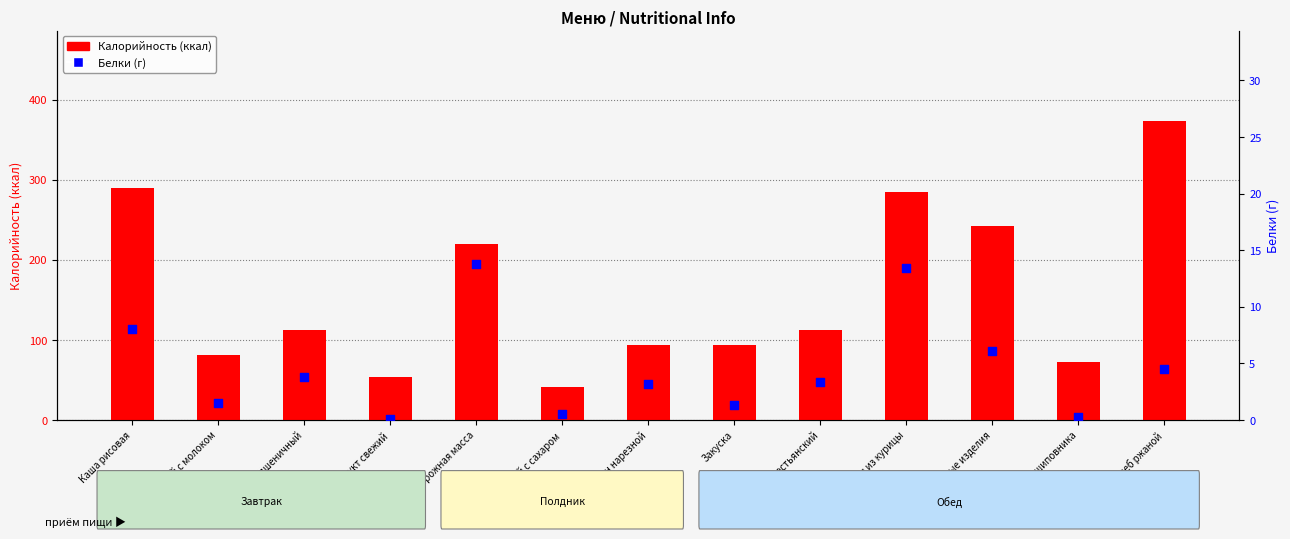

Which series has the largest Y range (max minus min)?

Калорийность